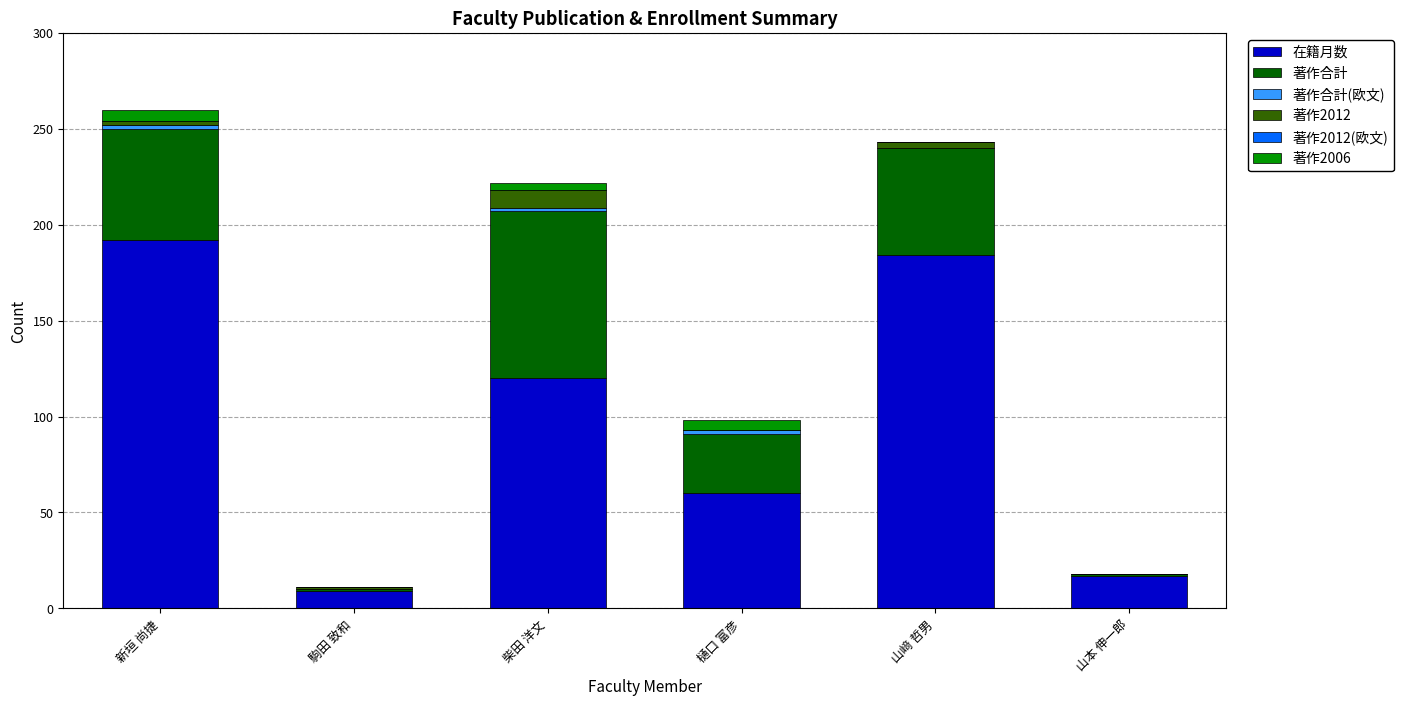

Which category has the highest value in the 在籍月数 series?

新垣 尚捷